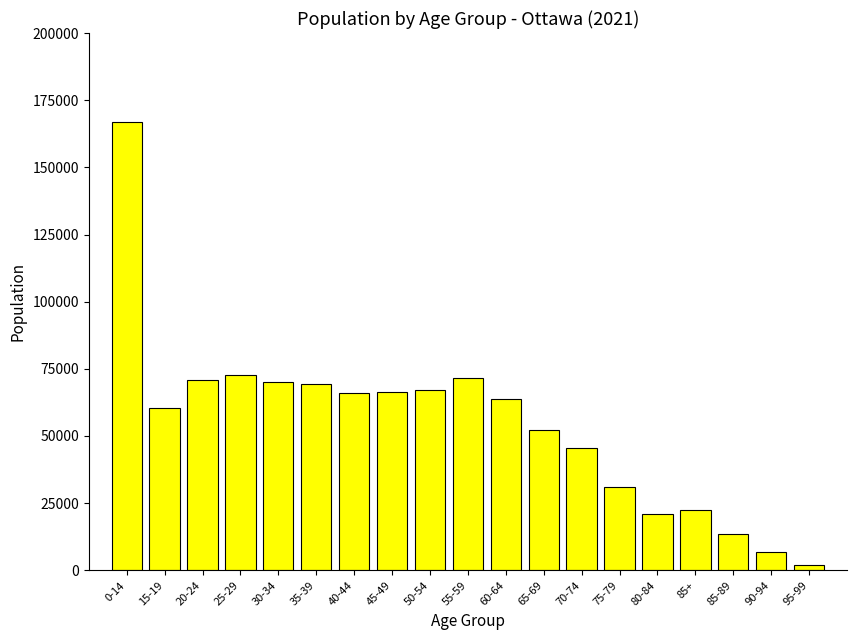

The chart shows a value of 65890 at 40-44. True or false?

True